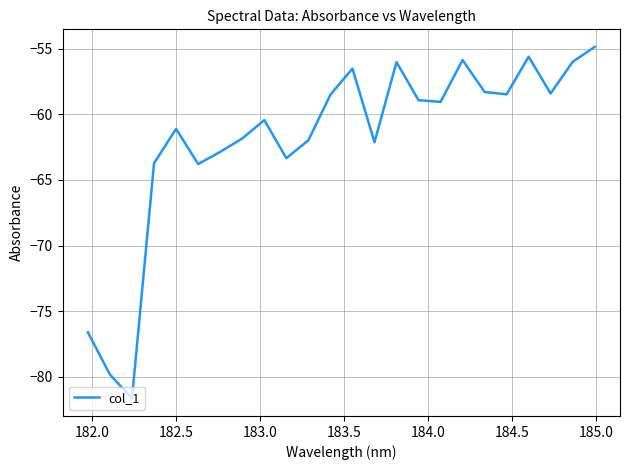

What is the sum of all values?

-1485.8